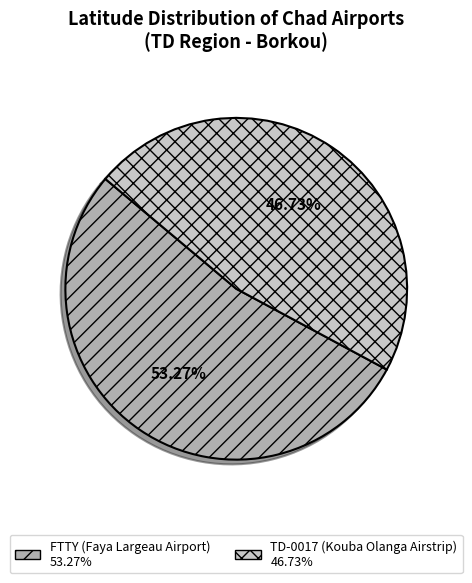

Is it true that TD-0017 (Kouba Olanga Airstrip) is 35% of the pie?

False